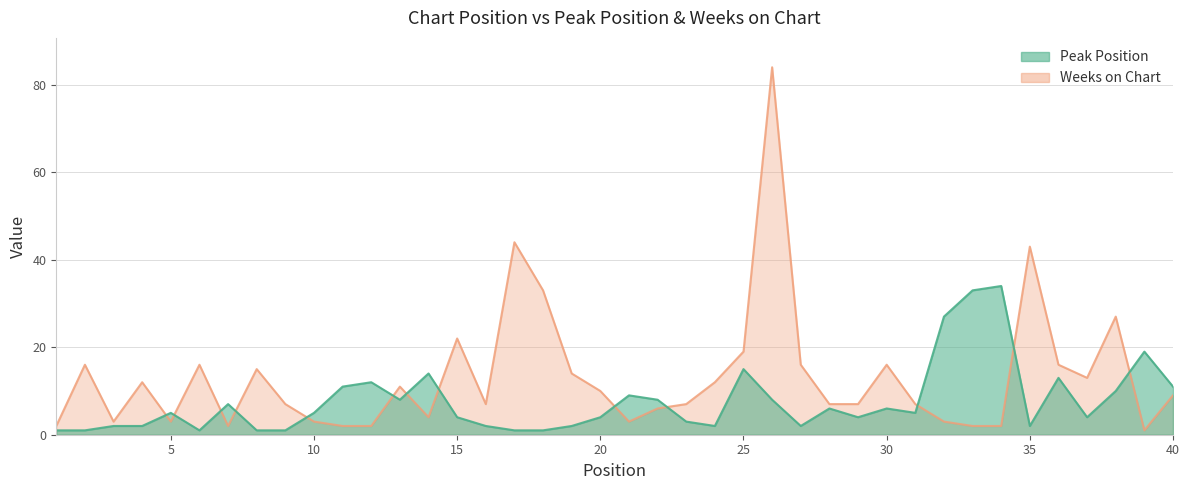

Where does the Weeks on Chart series first go above 9?

2